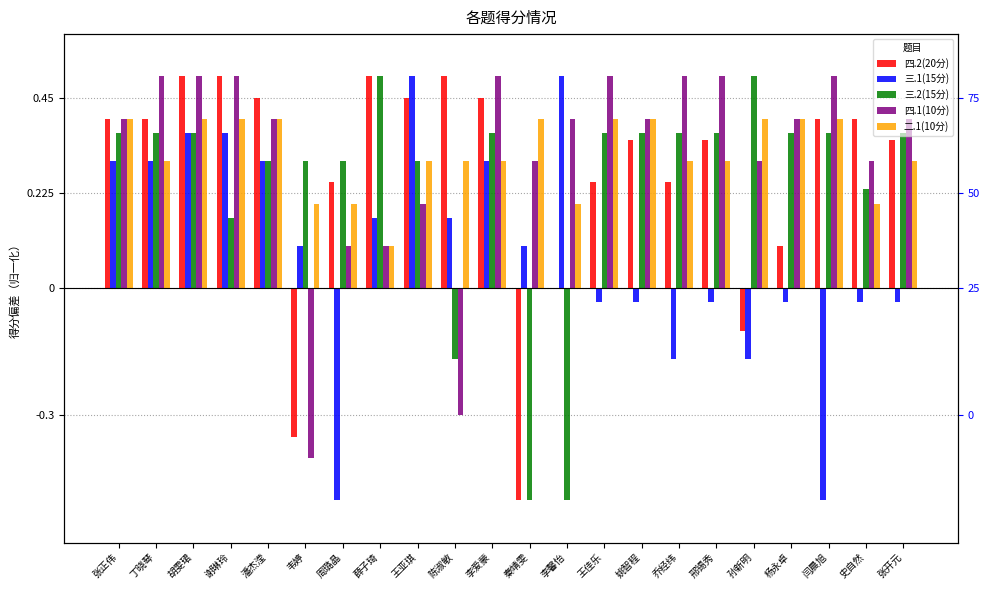

At which label does 四.1(10分) reach its peak?

丁晓琴